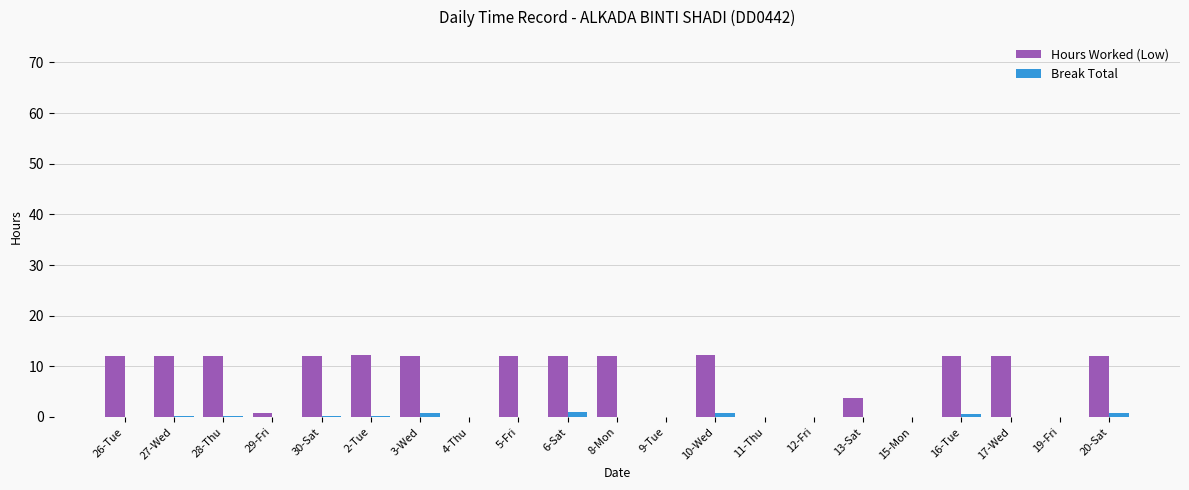

What is the maximum value shown in the chart?

12.2